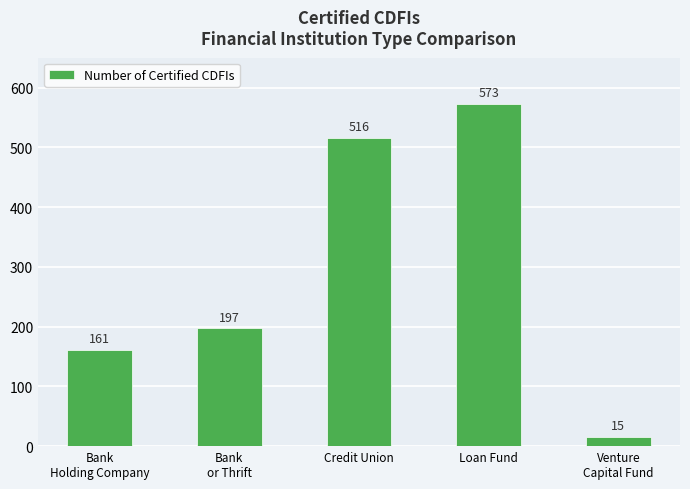

How many values are below 197?

2